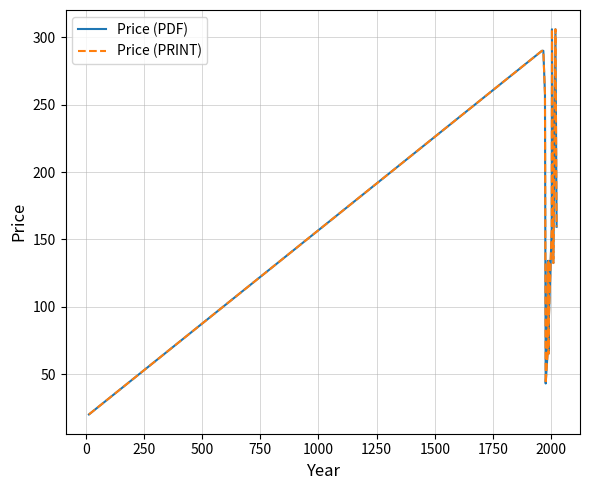

True or false: Price (PRINT) and Price (PDF) intersect in this chart.

False